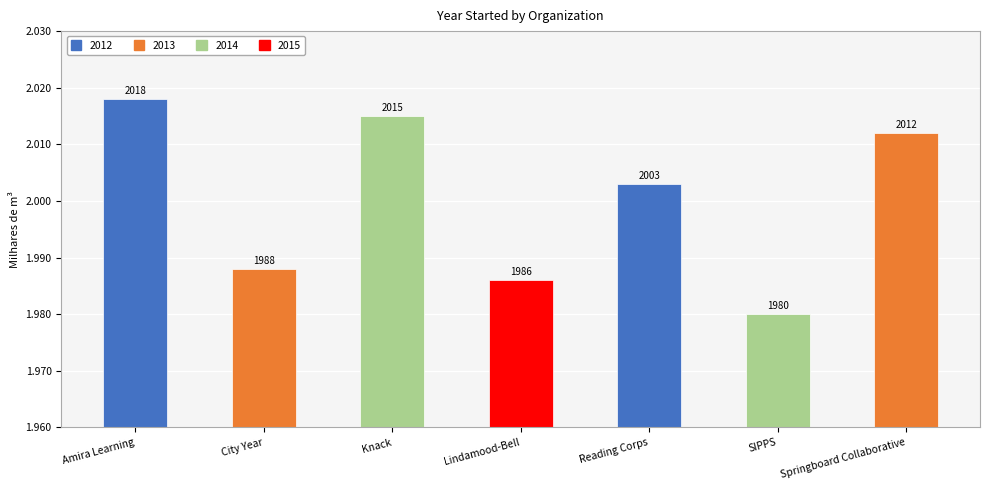

Does the chart contain any negative values?

No